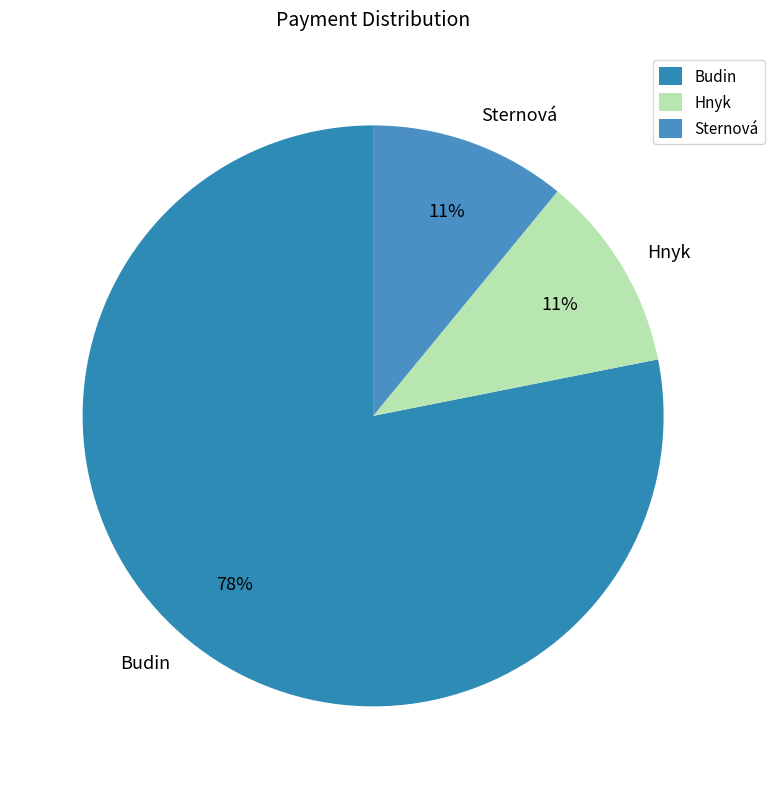

What is the largest slice in the pie chart?

Budin